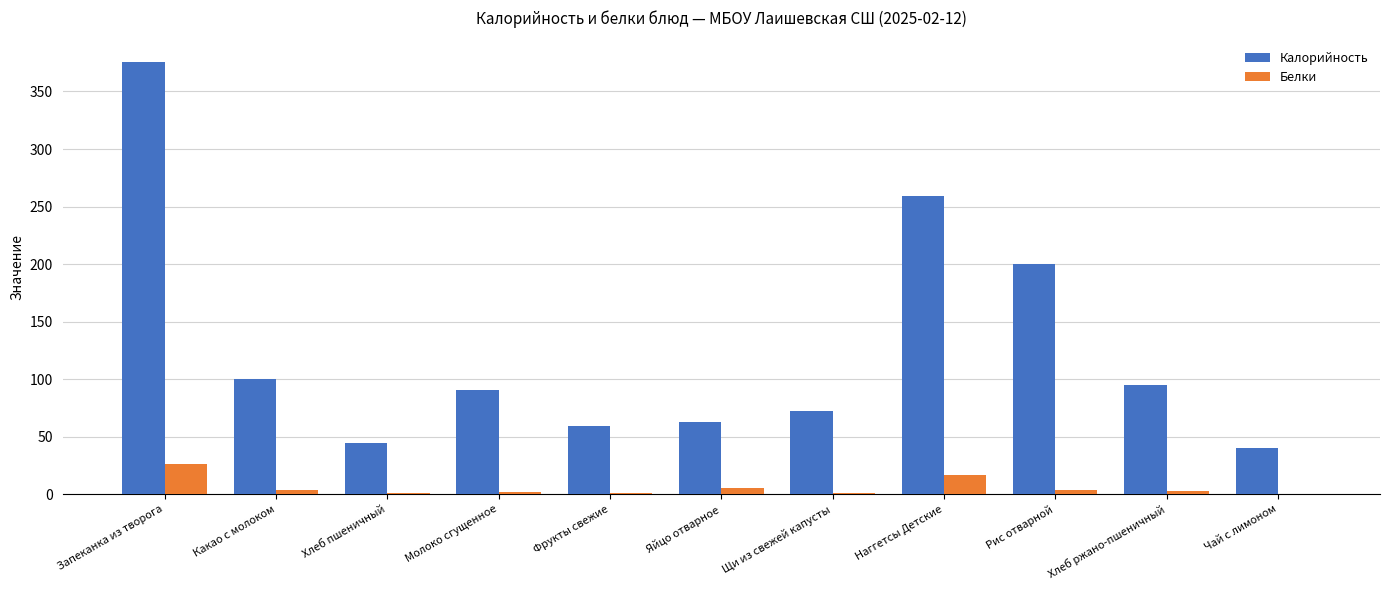

Which series has the largest total across all categories?

Калорийность